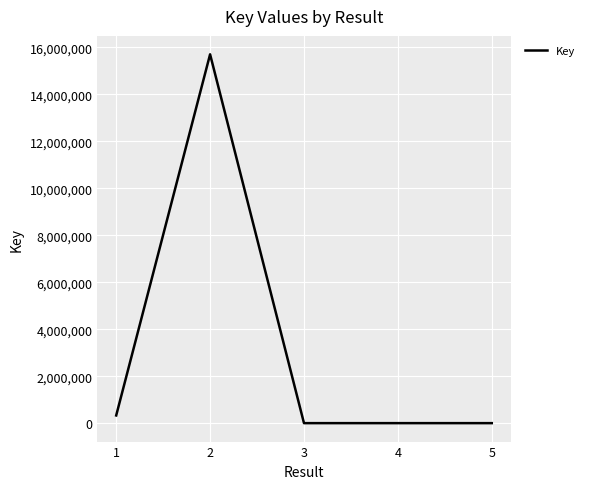

What is the difference between the maximum and second lowest values?

15700210